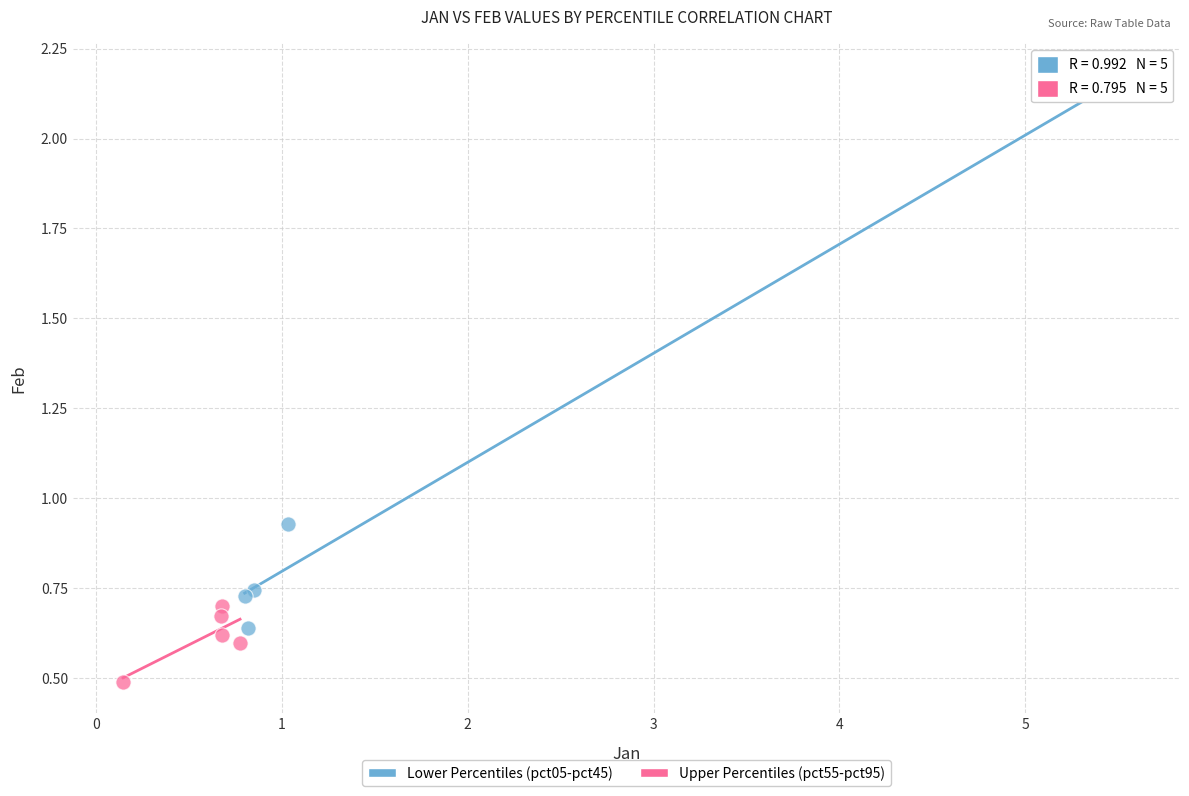

What are all the series names shown in the legend?

Lower Percentiles (pct05-pct45), Upper Percentiles (pct55-pct95)